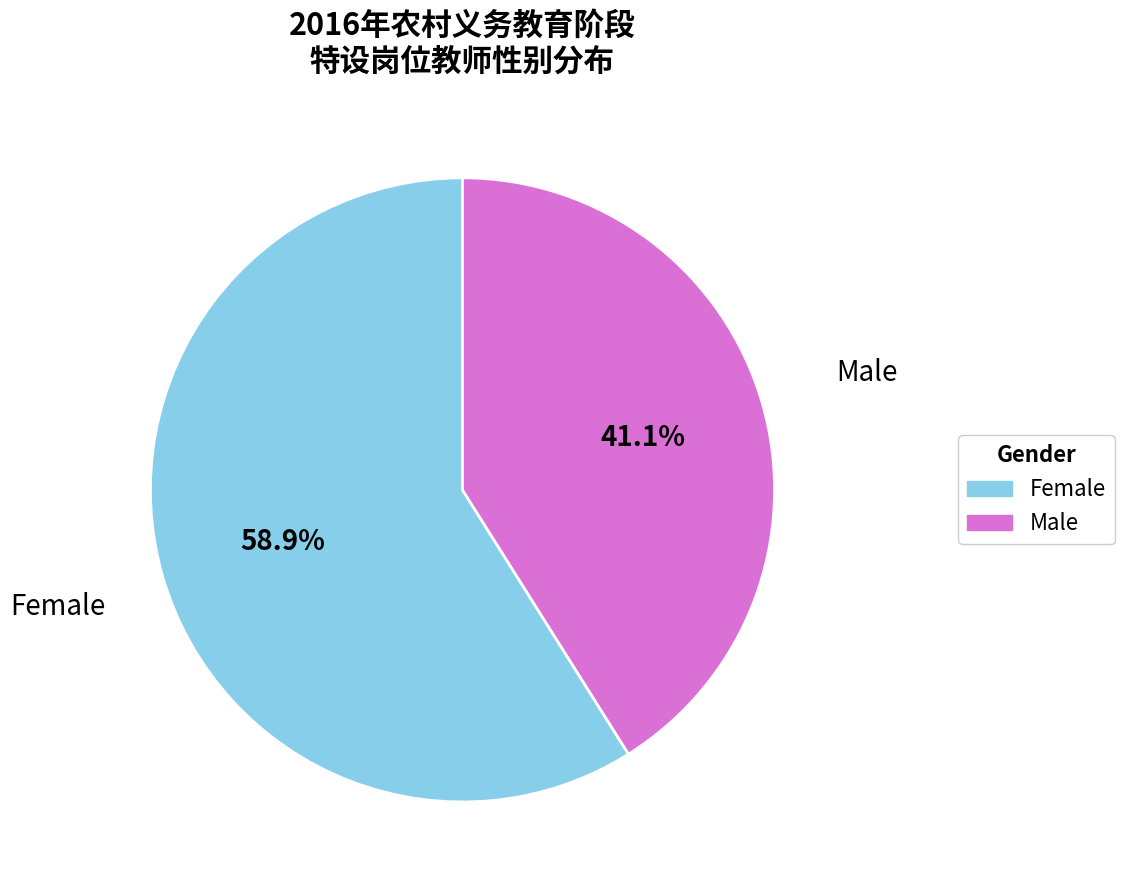

Rank the categories by value from lowest to highest.

Male, Female